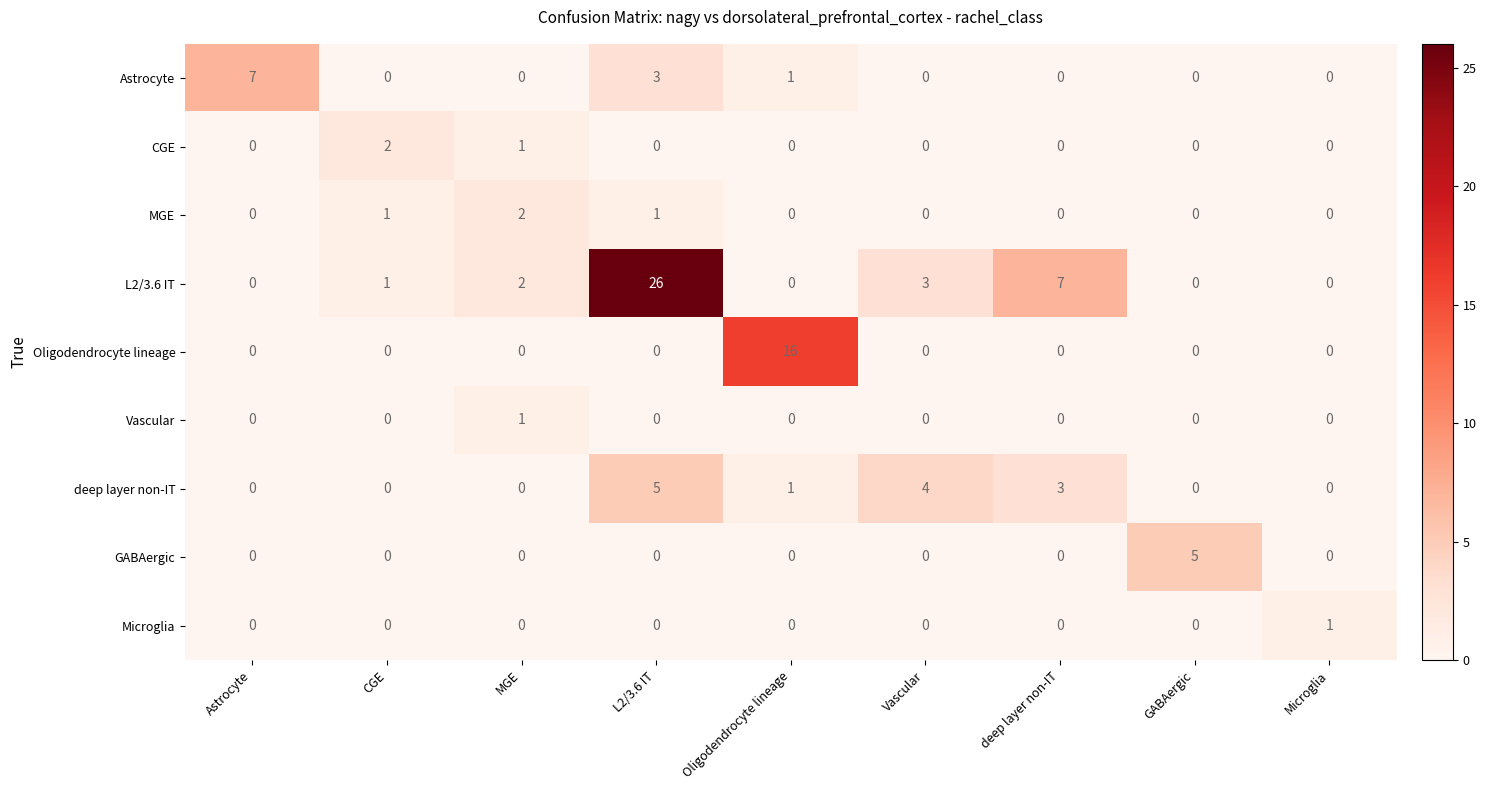

Which category has the highest value across all series?

L2/3.6 IT